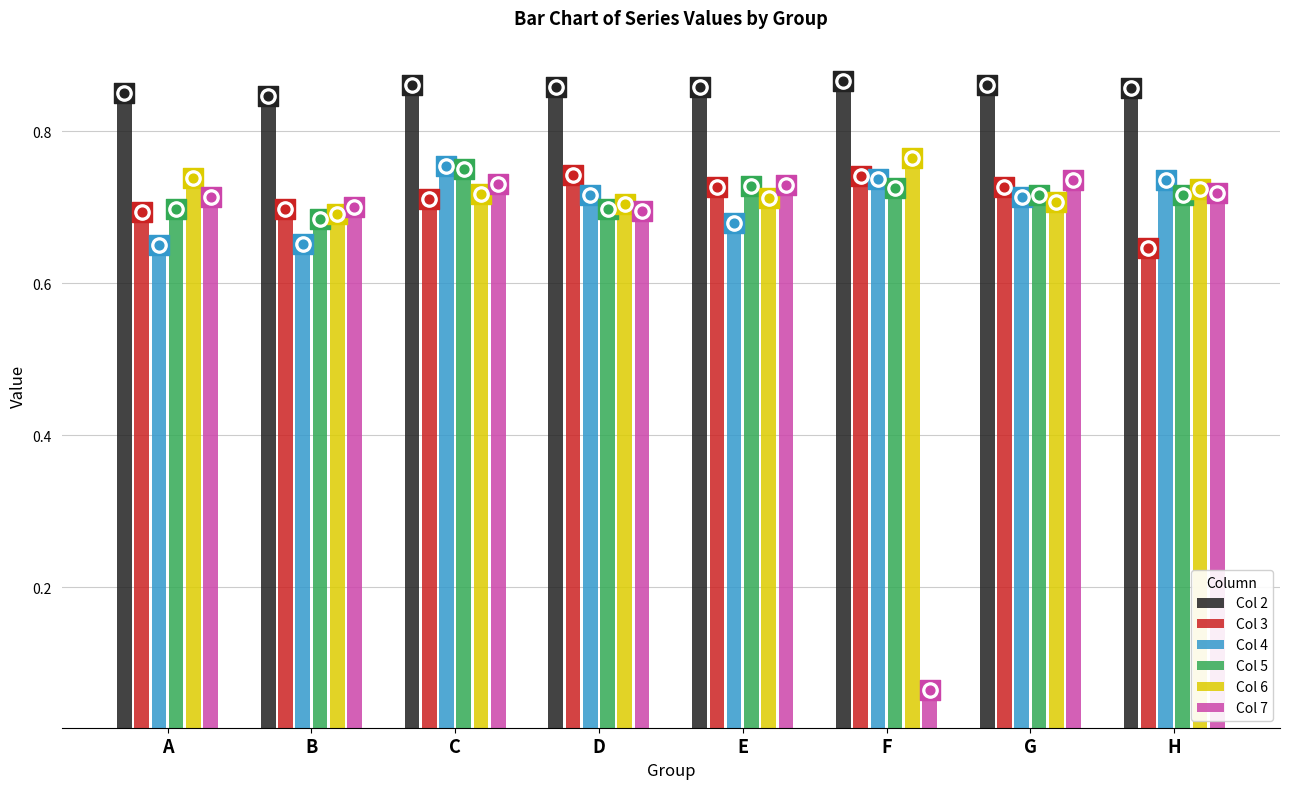

At how many categories does at least one series exceed 0?

8